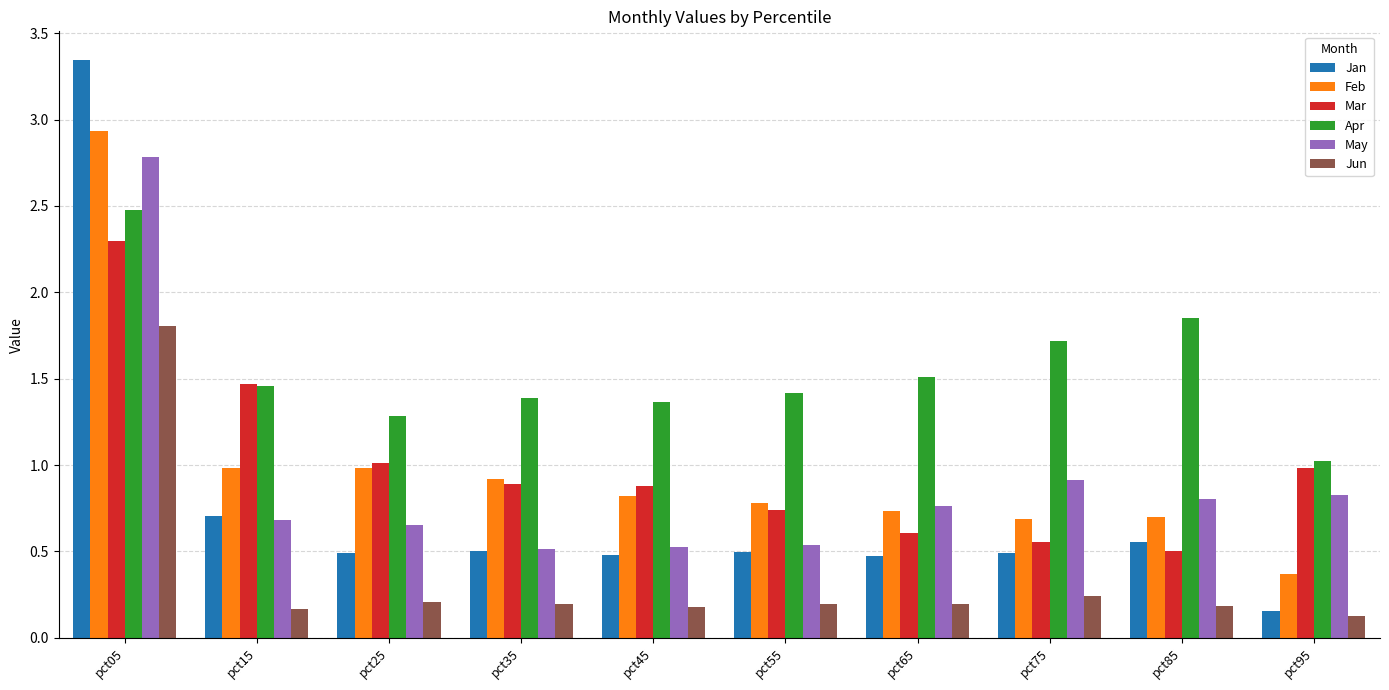

List the series in order of their peak value, highest first.

Jan, Feb, May, Apr, Mar, Jun